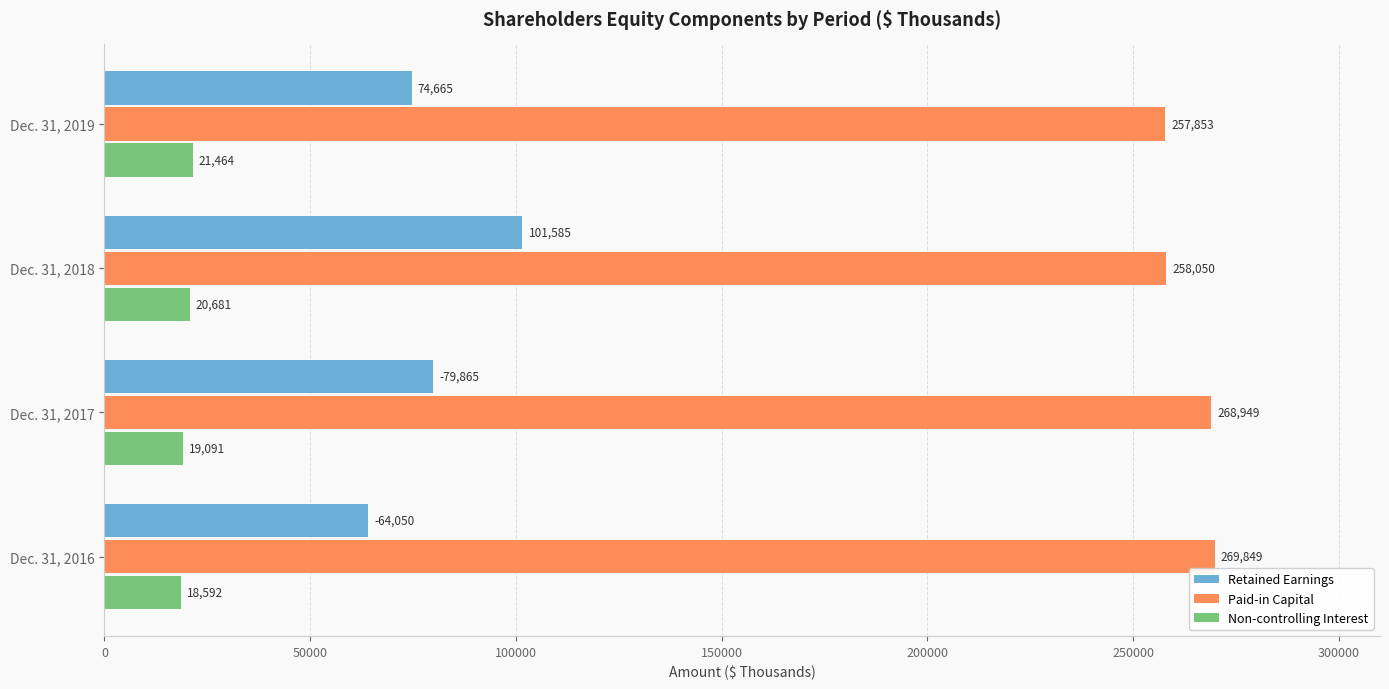

What is the difference between the highest and lowest values at Dec. 31, 2018?

237369